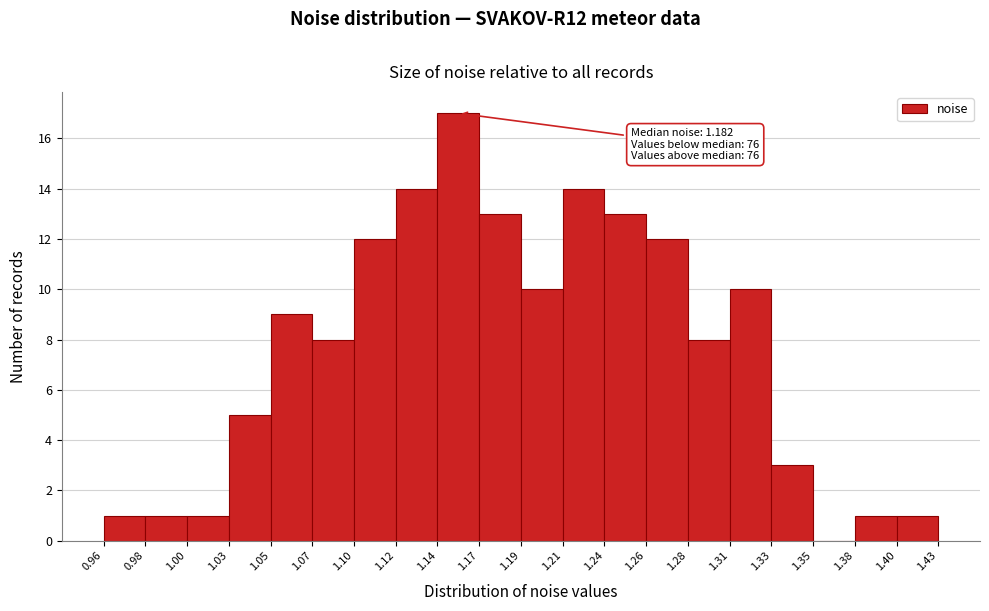

Over which range of the x-axis is the bar tallest?

1.14 to 1.17